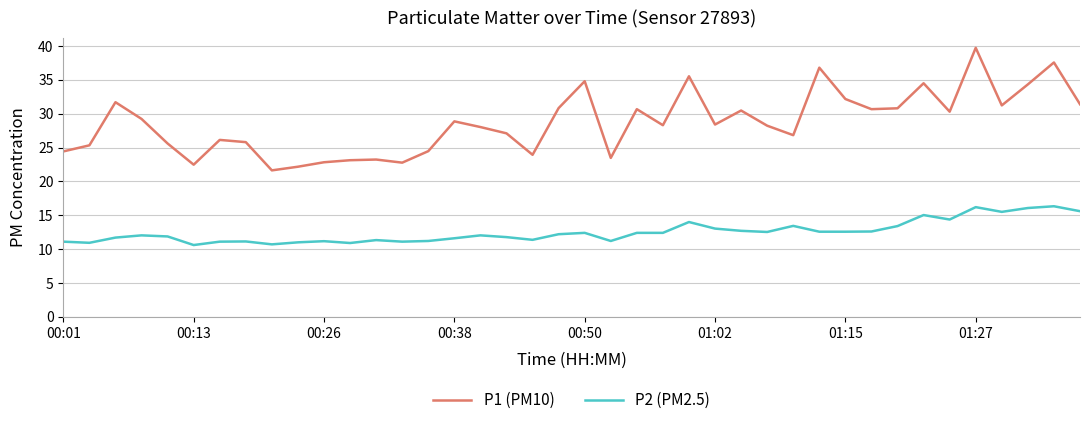

Which series has the widest spread of values?

P1 (PM10)